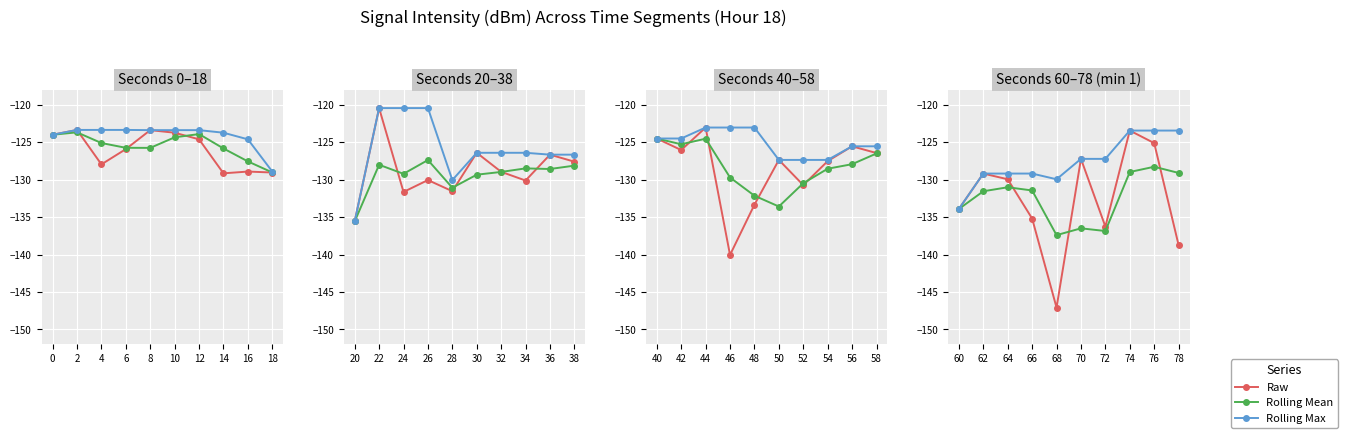

What is the value of the Rolling Mean point at the 3rd from the left?

-131.0